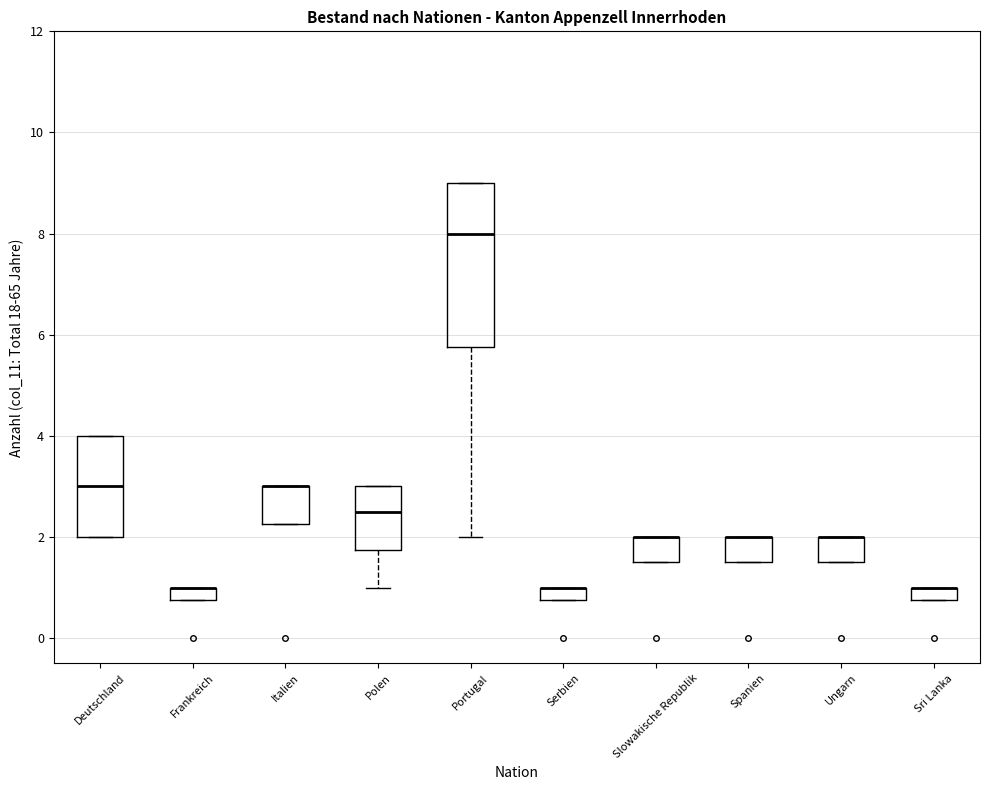

Comparing the boxes themselves (not the whiskers), which one is the tallest?

Portugal